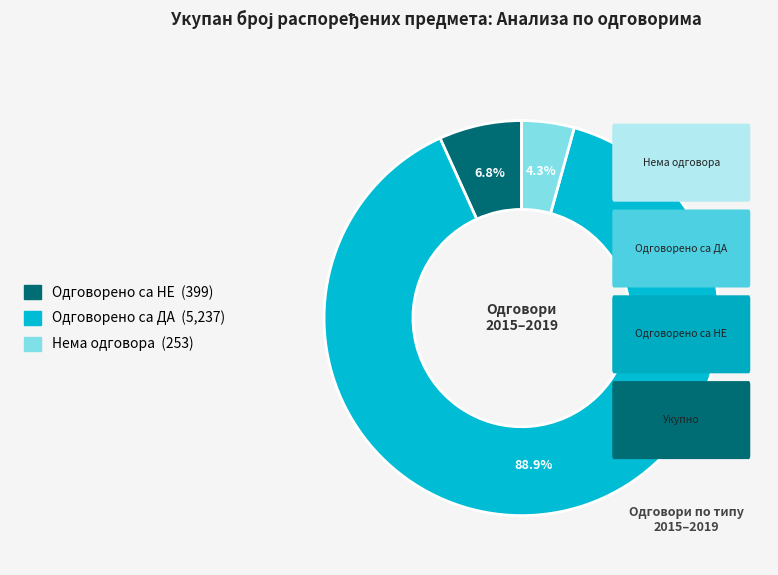

Is there a majority slice in this chart?

Yes